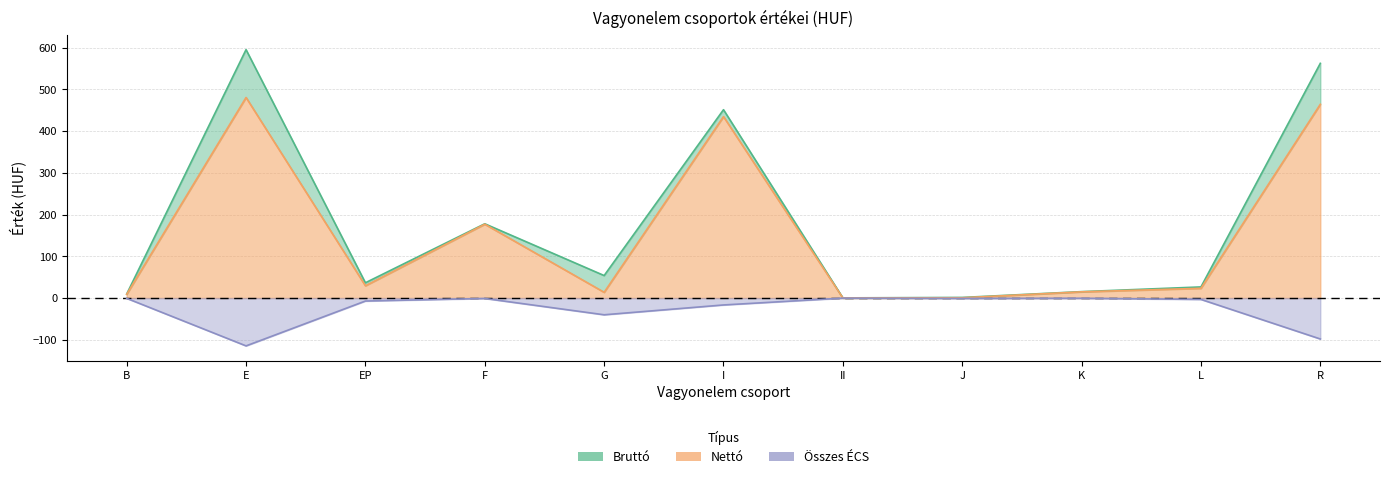

What is the difference between the maximum and minimum values in the OsszeECS series?

114.5